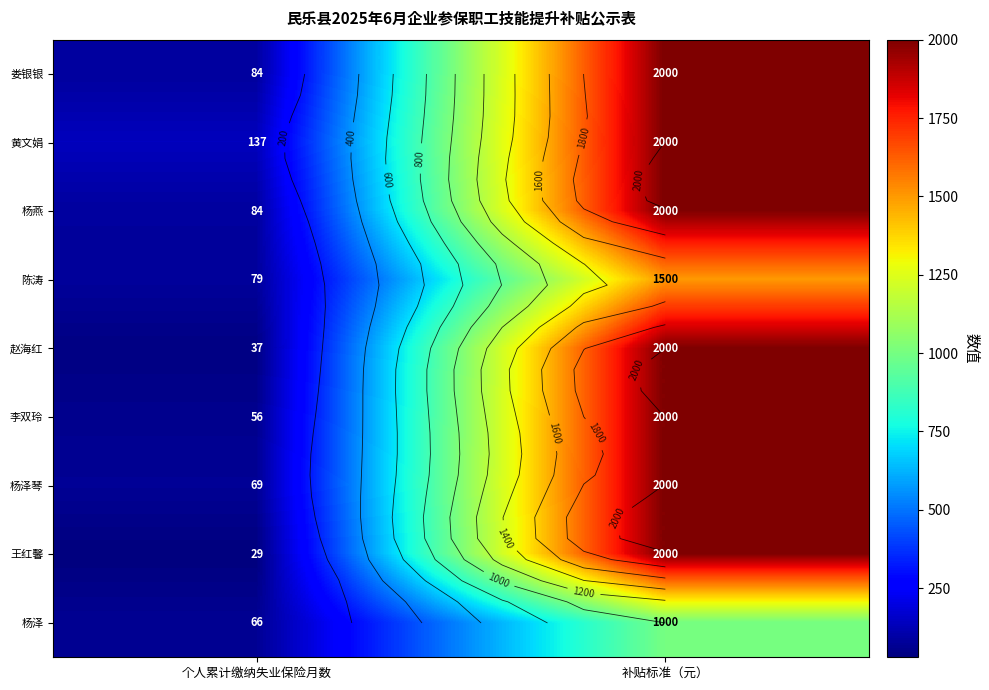

Which category has the lowest value across all series?

个人累计缴纳失业保险月数